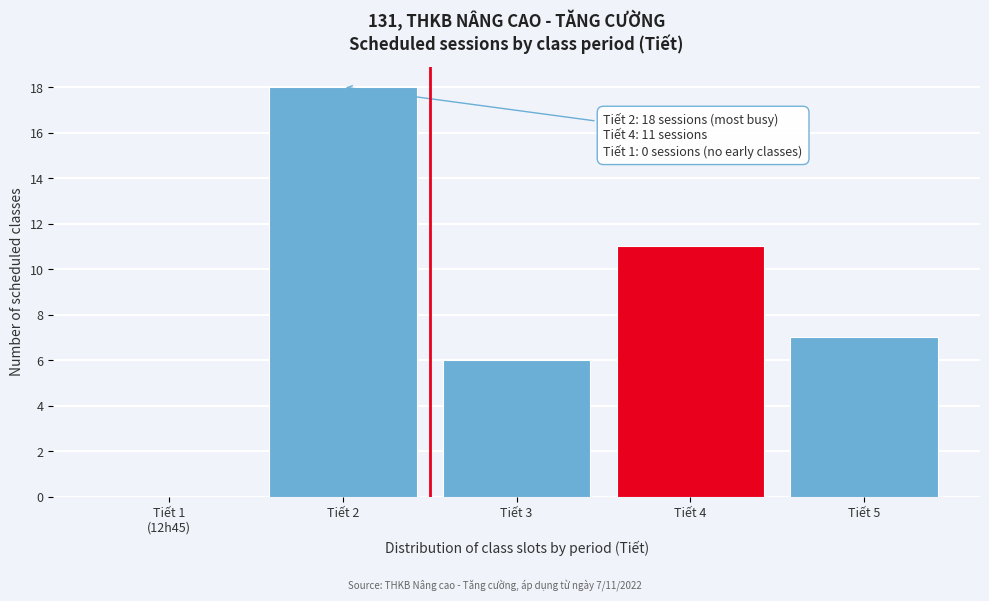

What is the sum of all values?

42